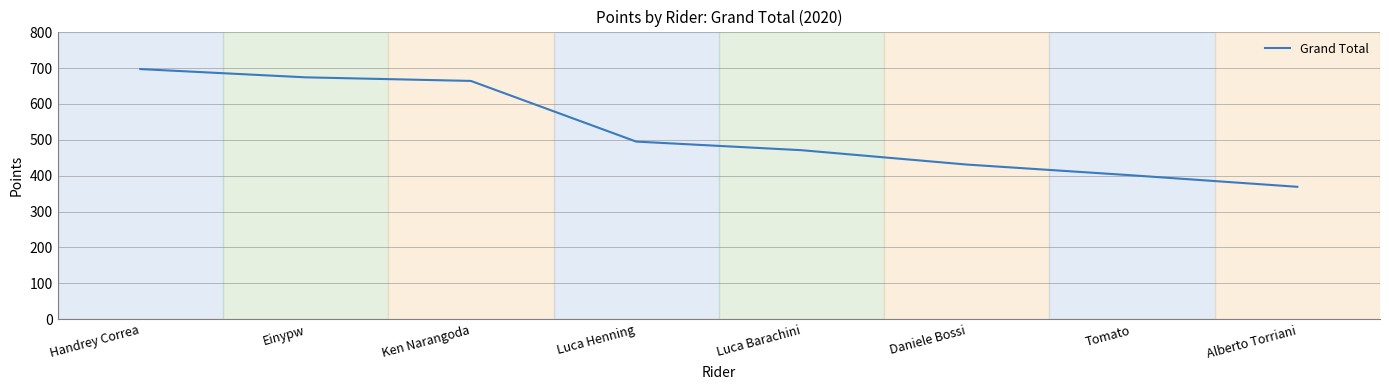

Rank the categories by value from highest to lowest.

Handrey Correa, Einypw, Ken Narangoda, Luca Henning, Luca Barachini, Daniele Bossi, Tomato, Alberto Torriani